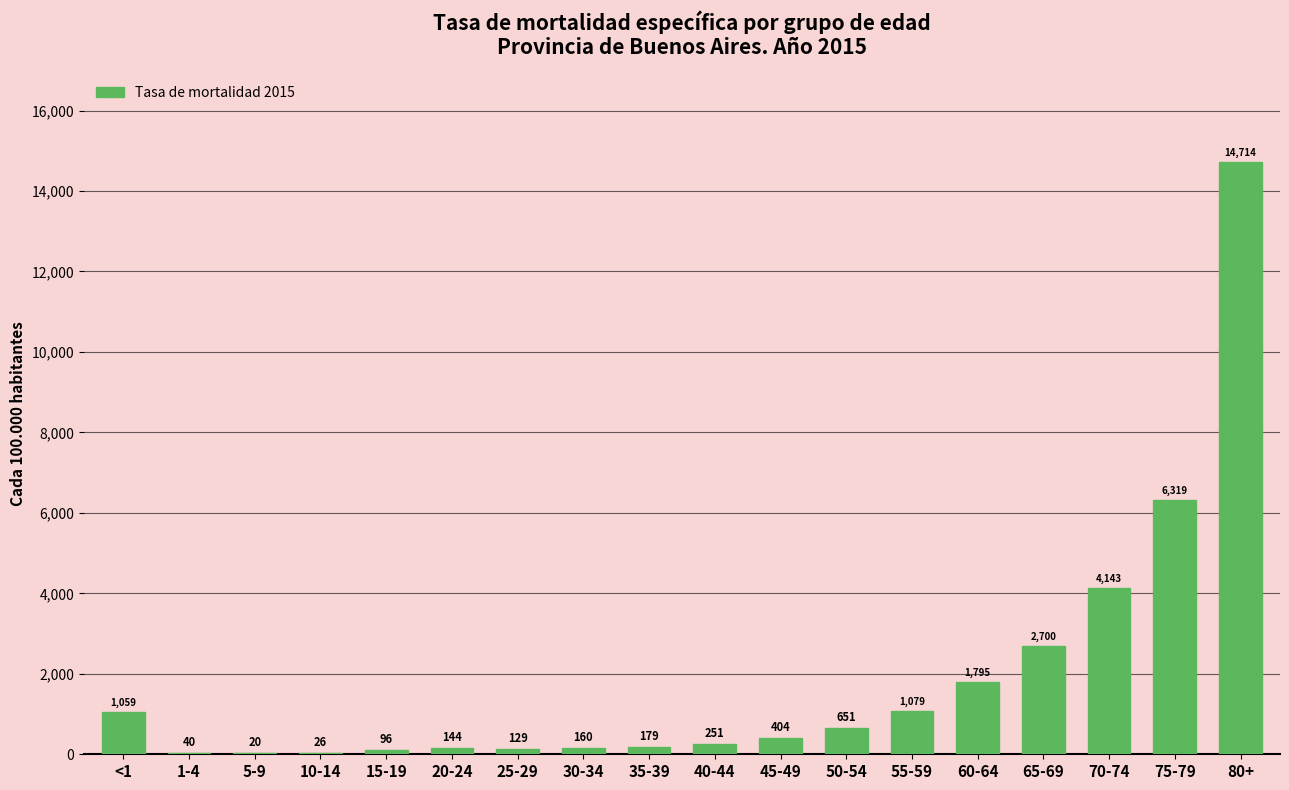

What is the ratio of the value at 40-44 to the value at 35-39?

1.4